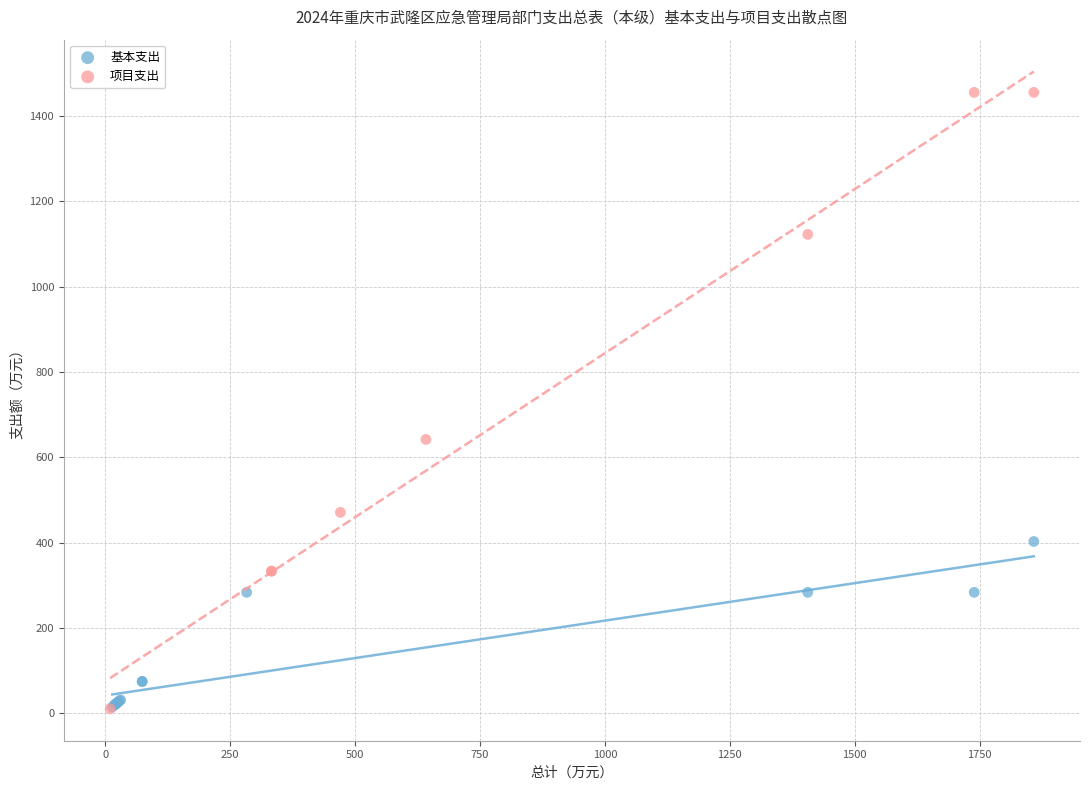

Which series reaches the maximum Y coordinate?

项目支出